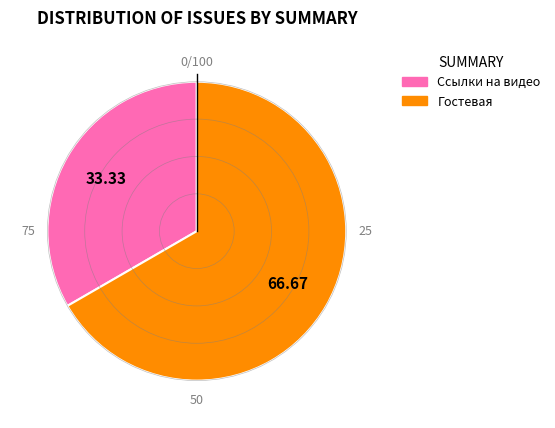

Is it true that Гостевая is 58% of the pie?

False